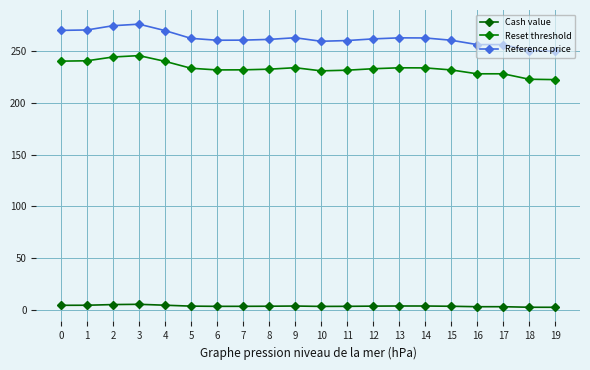

True or false: Cash value has more than 0 interior local peaks.

True